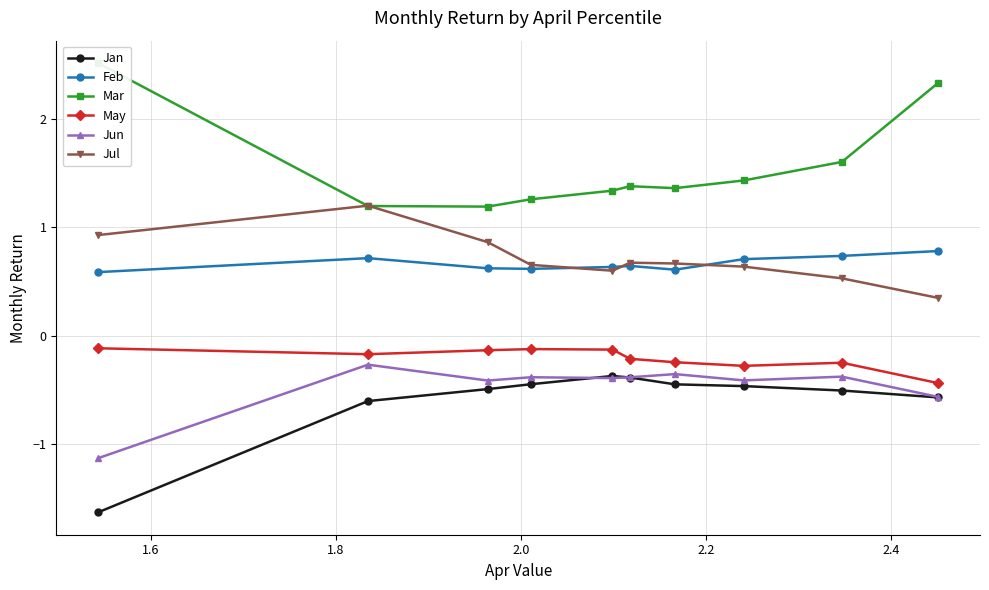

In Feb, how many points are higher than both neighbors (excluding endpoints)?

2